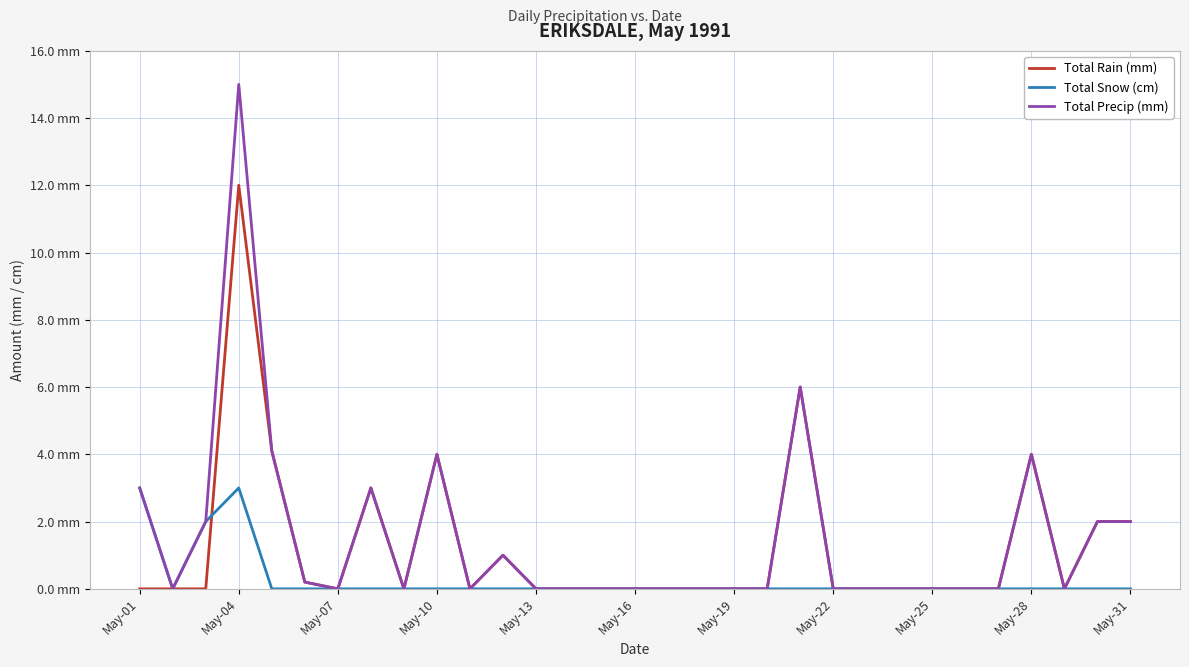

True or false: Total Rain (mm) has more than 0 interior local peaks.

True